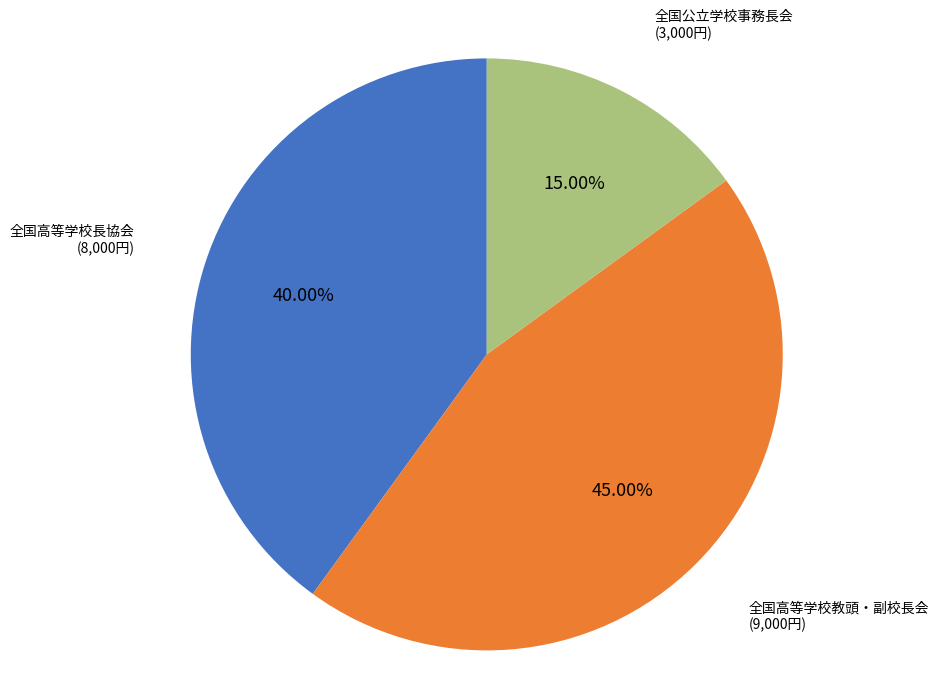

Which has a higher value, 全国公立学校事務長会 or 全国高等学校教頭・副校長会?

全国高等学校教頭・副校長会